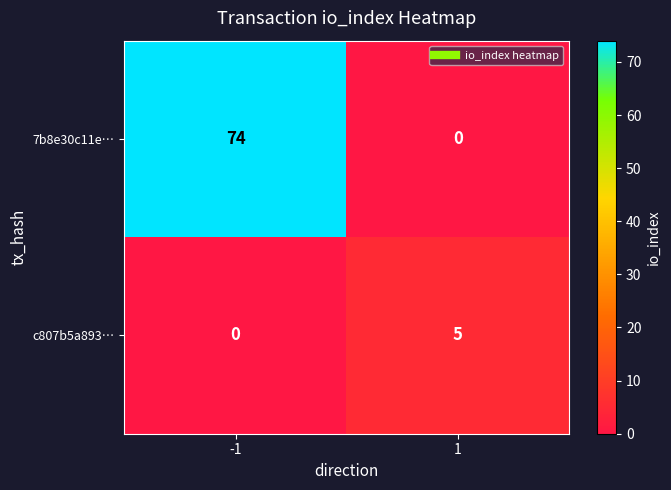

The value of 7b8e30c11e… at 1 is 0. True or false?

True